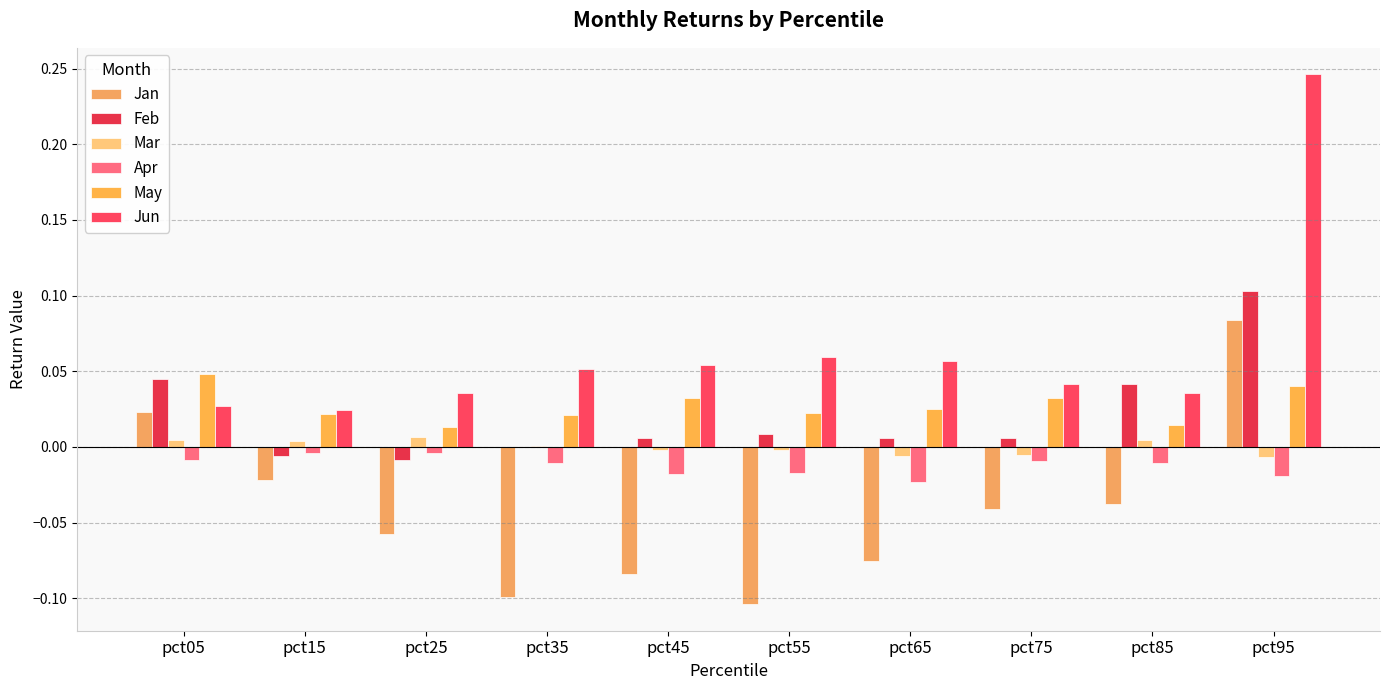

Reading right to left, extract all data points from this chart.

Jan: pct95=0.1	pct85=-0.0	pct75=-0.0	pct65=-0.1	pct55=-0.1	pct45=-0.1	pct35=-0.1	pct25=-0.1	pct15=-0.0	pct05=0.0
Feb: pct95=0.1	pct85=0.0	pct75=0.0	pct65=0.0	pct55=0.0	pct45=0.0	pct35=-0.0	pct25=-0.0	pct15=-0.0	pct05=0.0
Mar: pct95=-0.0	pct85=0.0	pct75=-0.0	pct65=-0.0	pct55=-0.0	pct45=-0.0	pct35=0.0	pct25=0.0	pct15=0.0	pct05=0.0
Apr: pct95=-0.0	pct85=-0.0	pct75=-0.0	pct65=-0.0	pct55=-0.0	pct45=-0.0	pct35=-0.0	pct25=-0.0	pct15=-0.0	pct05=-0.0
May: pct95=0.0	pct85=0.0	pct75=0.0	pct65=0.0	pct55=0.0	pct45=0.0	pct35=0.0	pct25=0.0	pct15=0.0	pct05=0.0
Jun: pct95=0.2	pct85=0.0	pct75=0.0	pct65=0.1	pct55=0.1	pct45=0.1	pct35=0.1	pct25=0.0	pct15=0.0	pct05=0.0